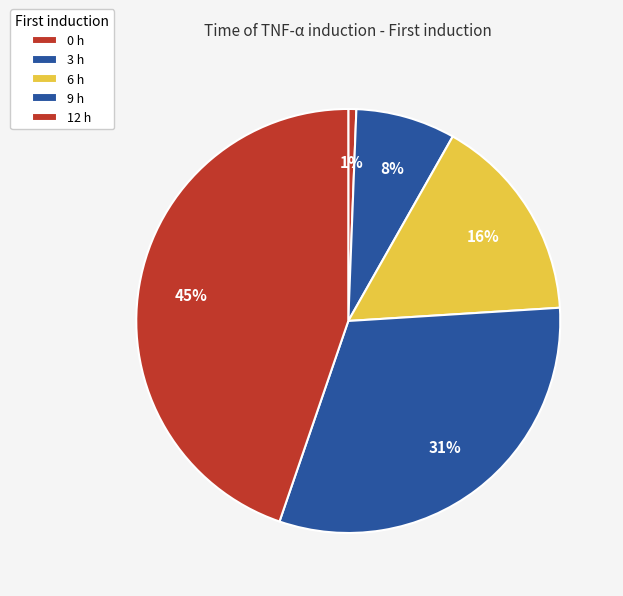

Which category has the biggest portion of the pie?

12 h